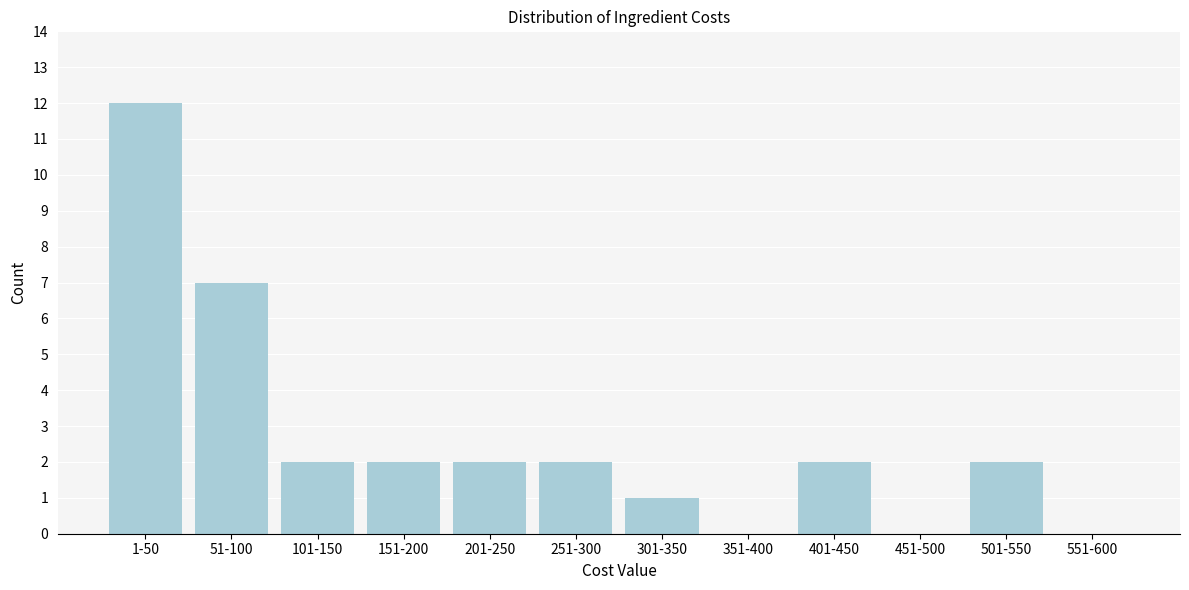

Reading left to right, what are all the values shown in this chart?

1-50=12	51-100=7	101-150=2	151-200=2	201-250=2	251-300=2	301-350=1	351-400=0	401-450=2	451-500=0	501-550=2	551-600=0